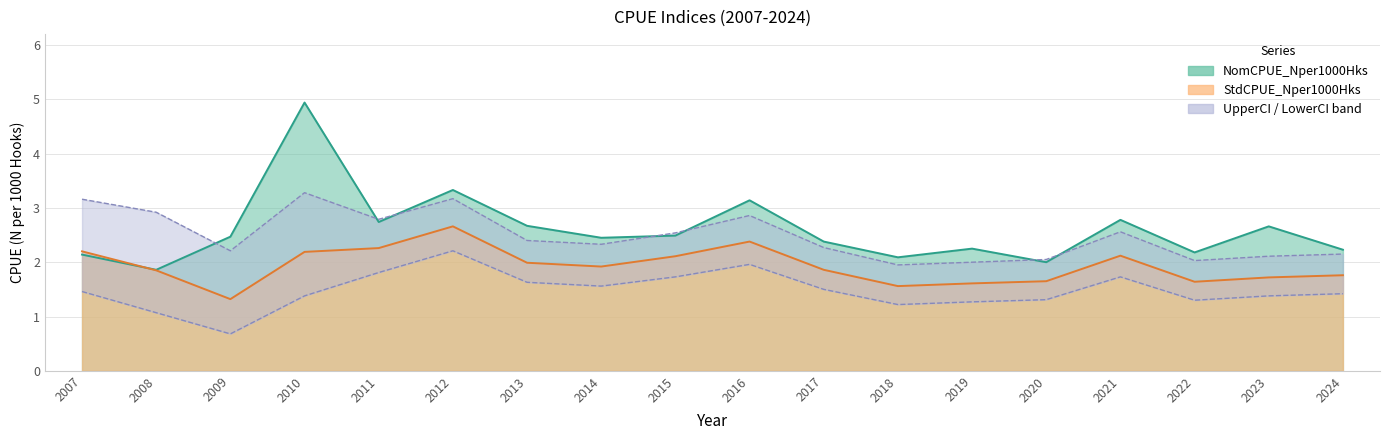

In StdCPUE_Nper1000Hks, how many points are lower than both neighbors (excluding endpoints)?

4